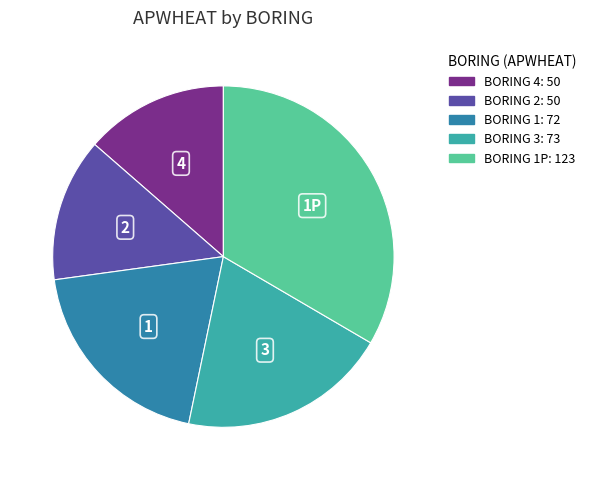

Does any single category account for the majority?

No